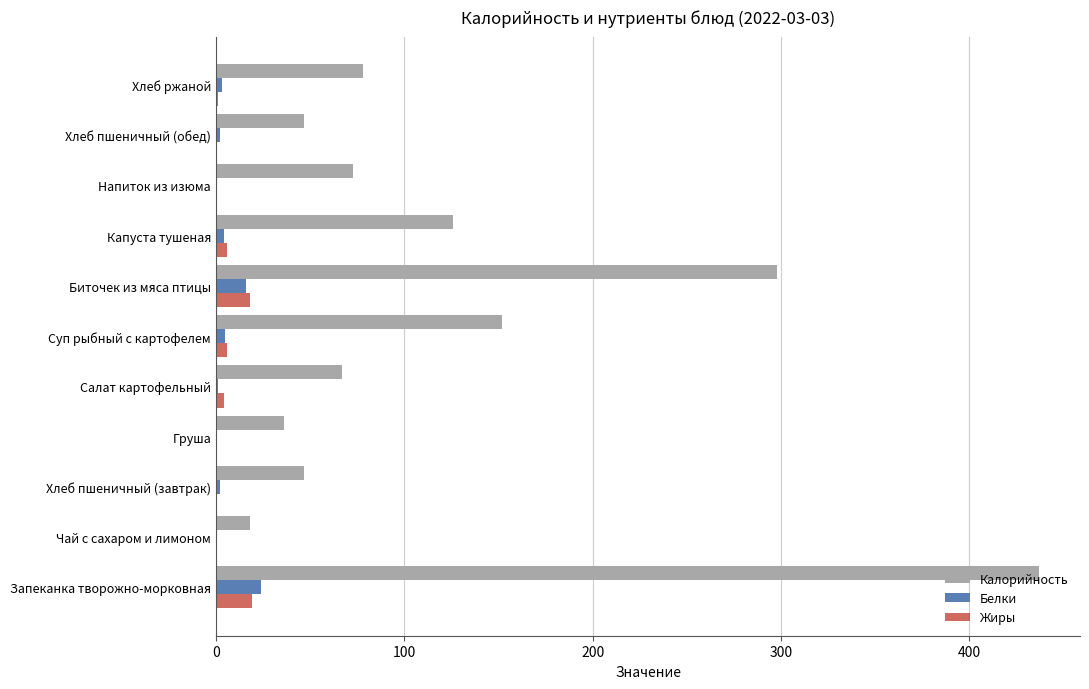

What is the sum of all Белки values?

57